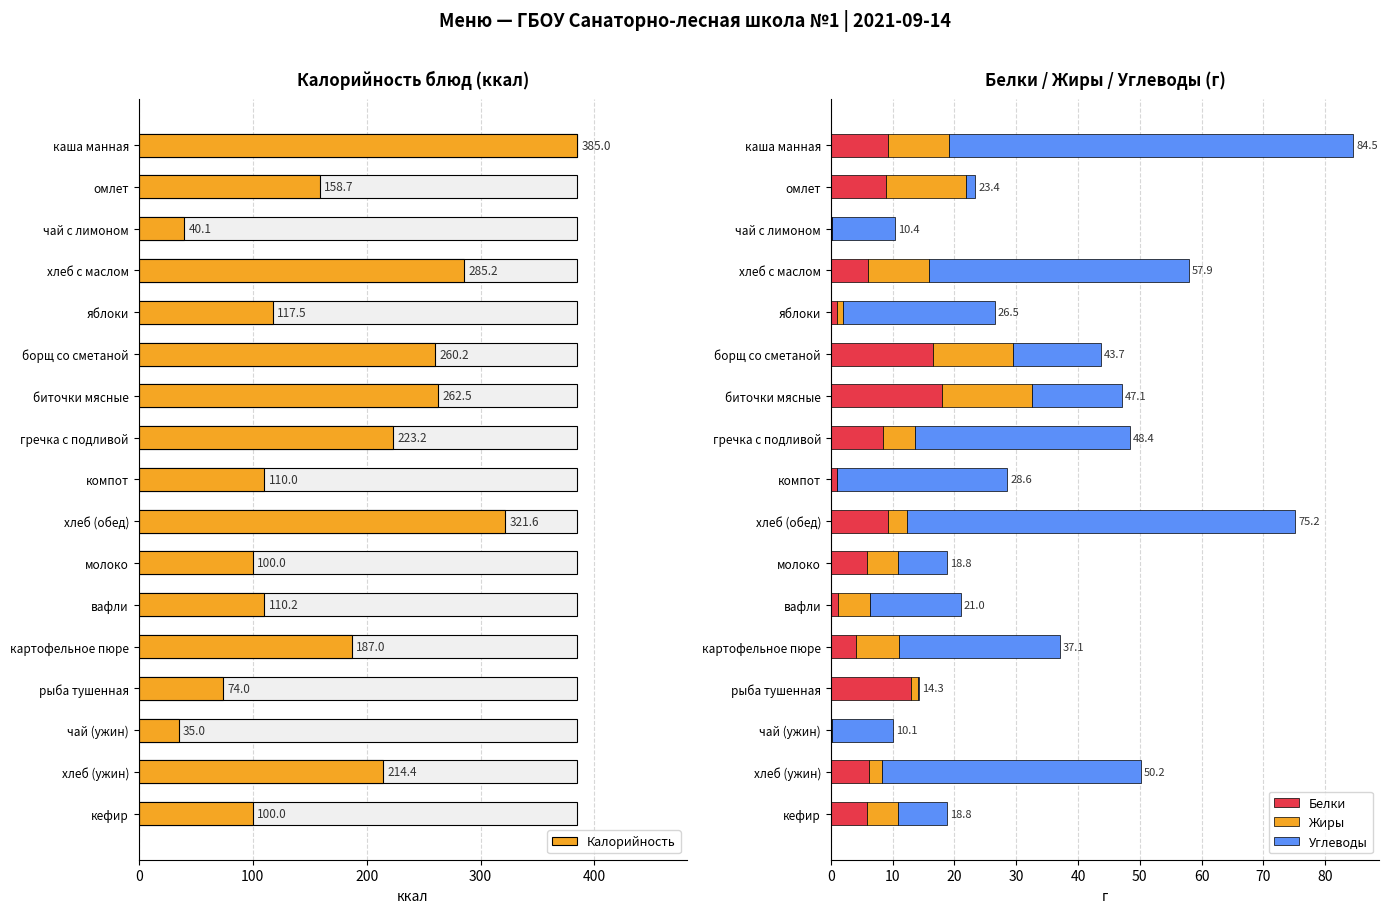

What is the value of the Углеводы bar at the 6th from the left?

14.2